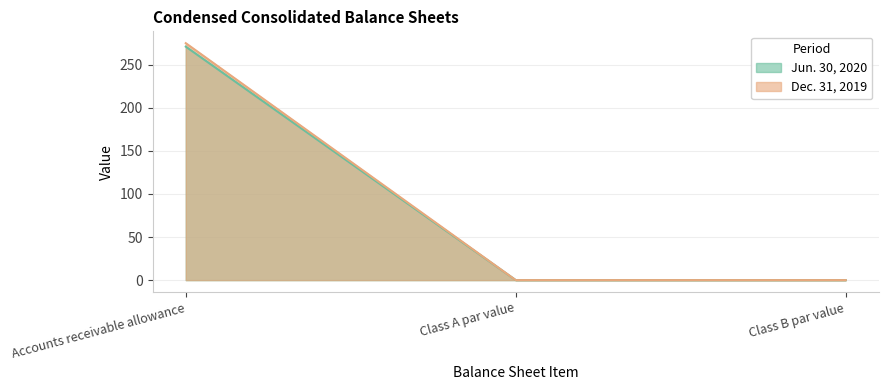

Reading right to left, extract all data points from this chart.

Jun. 30, 2020: Class B par value=0.0	Class A par value=0.0	Accounts receivable allowance=271.0
Dec. 31, 2019: Class B par value=0.0	Class A par value=0.0	Accounts receivable allowance=275.0